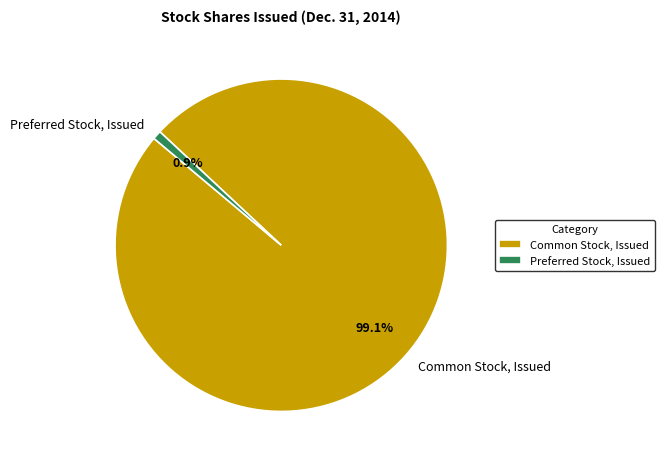

Which slice is the smallest?

Preferred Stock, Issued